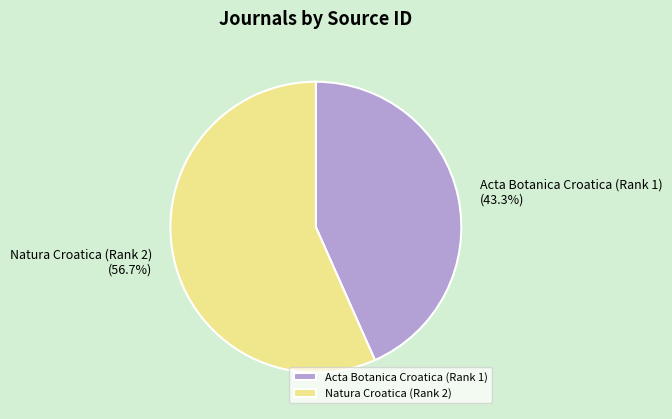

How many slices are in this pie chart?

2